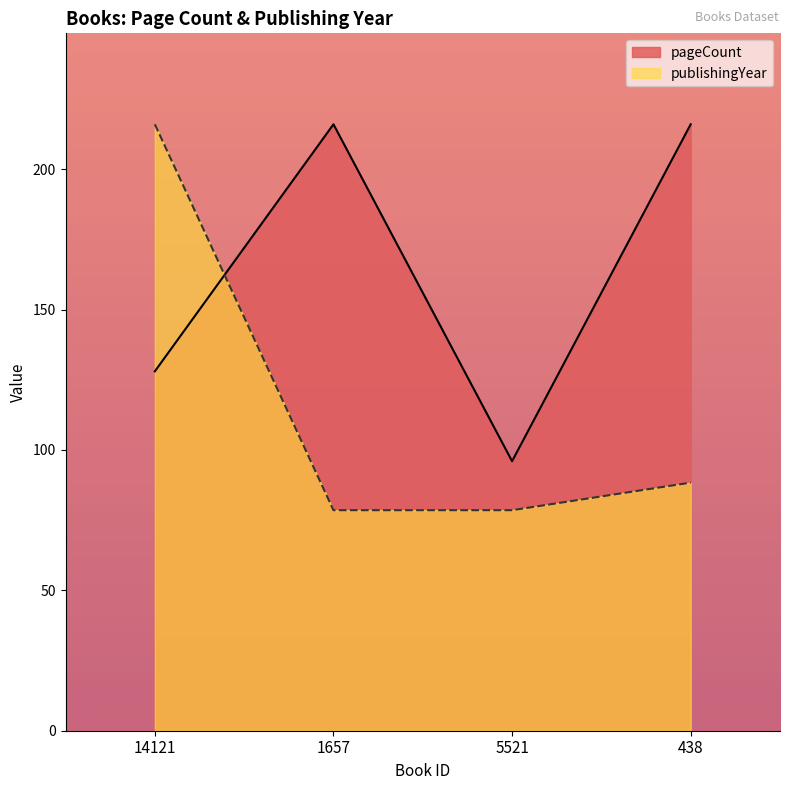

Between 438 and 1657, which is larger?

438